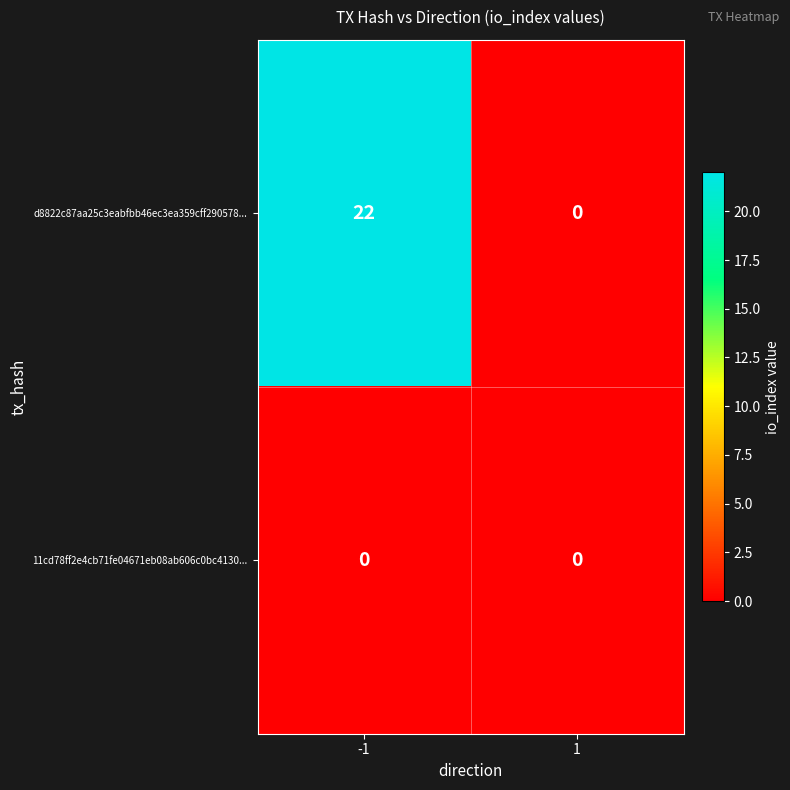

Rank the series by their average value, from lowest to highest.

11cd78ff2e4cb71fe04671eb08ab606c0bc4130..., d8822c87aa25c3eabfbb46ec3ea359cff290578...